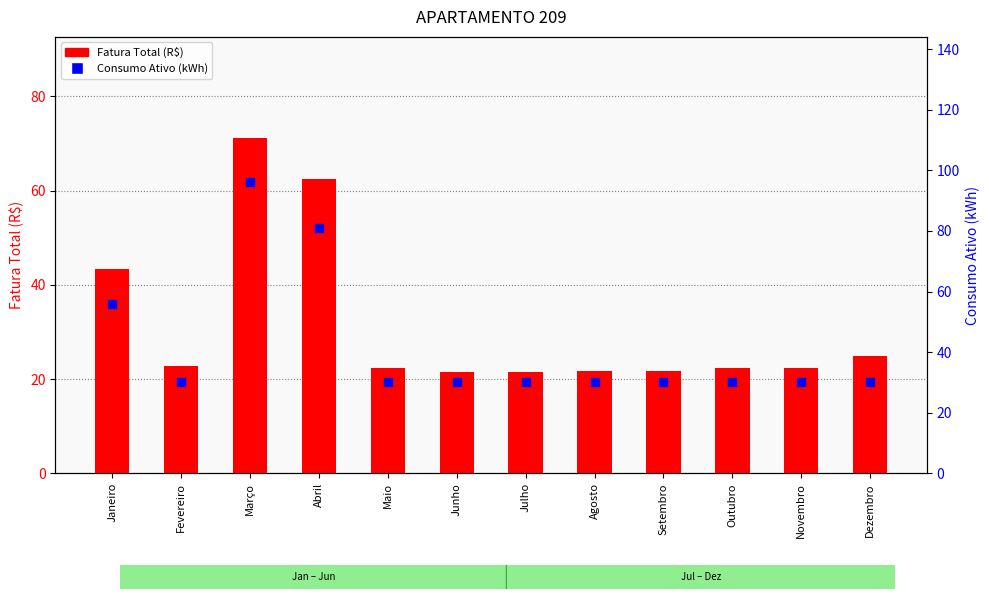

At how many categories does at least one series exceed 48?

3